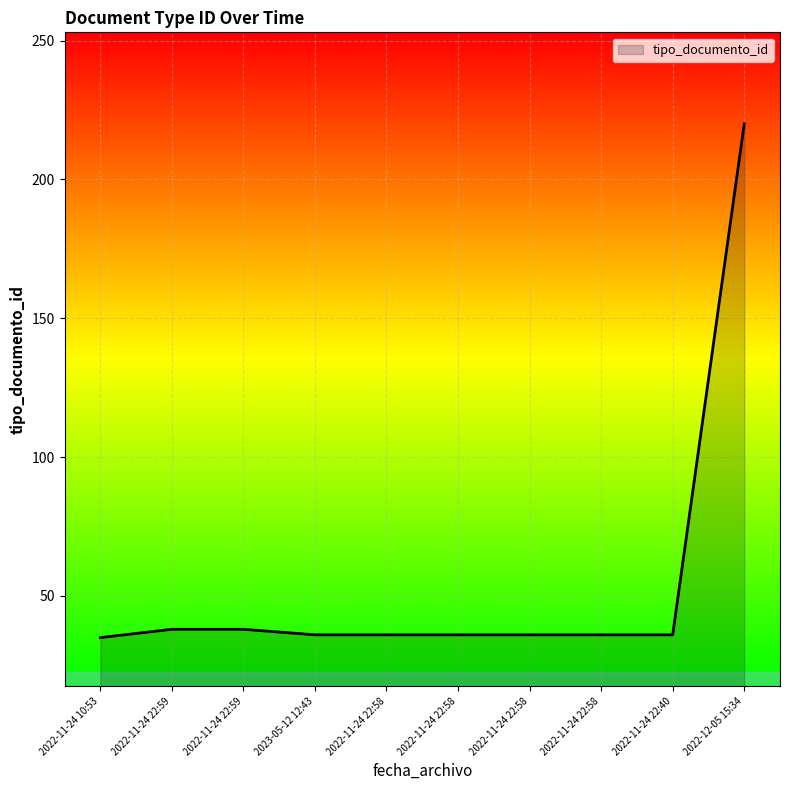

The chart shows a value of 51 at 2022-11-24 22:58. True or false?

False